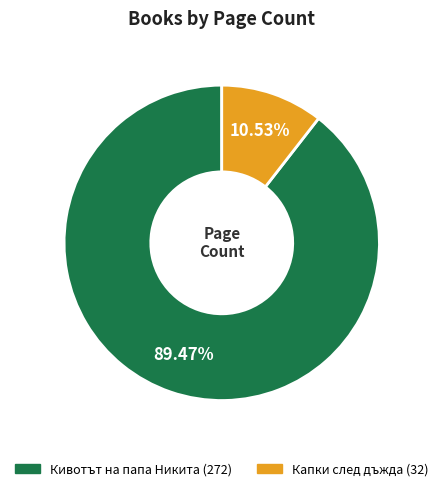

Is there a majority slice in this chart?

Yes